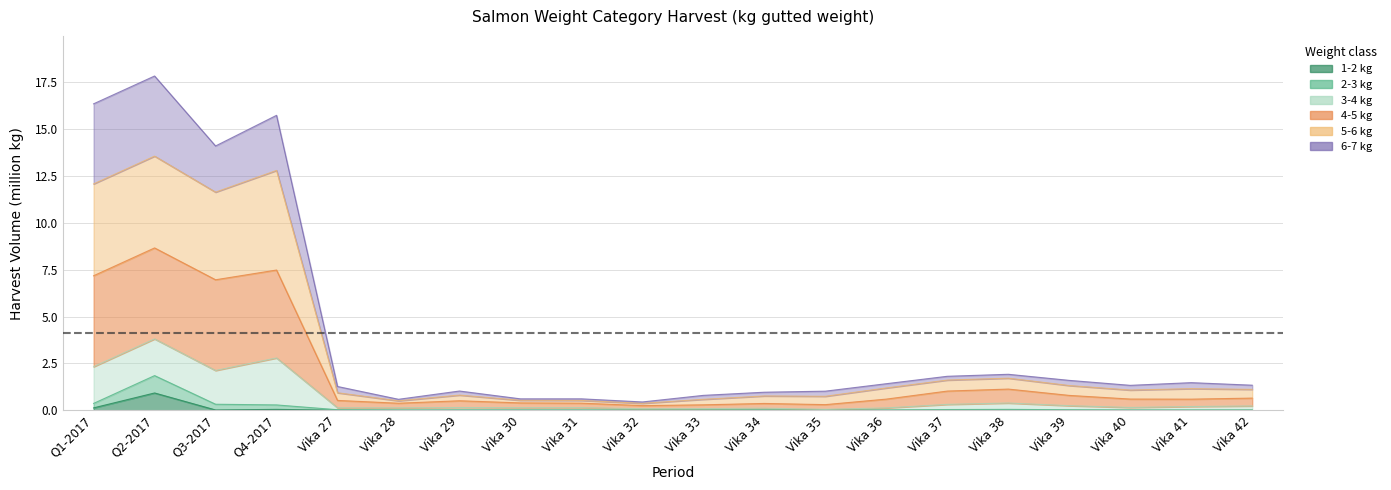

At how many categories does at least one series exceed 10?

4